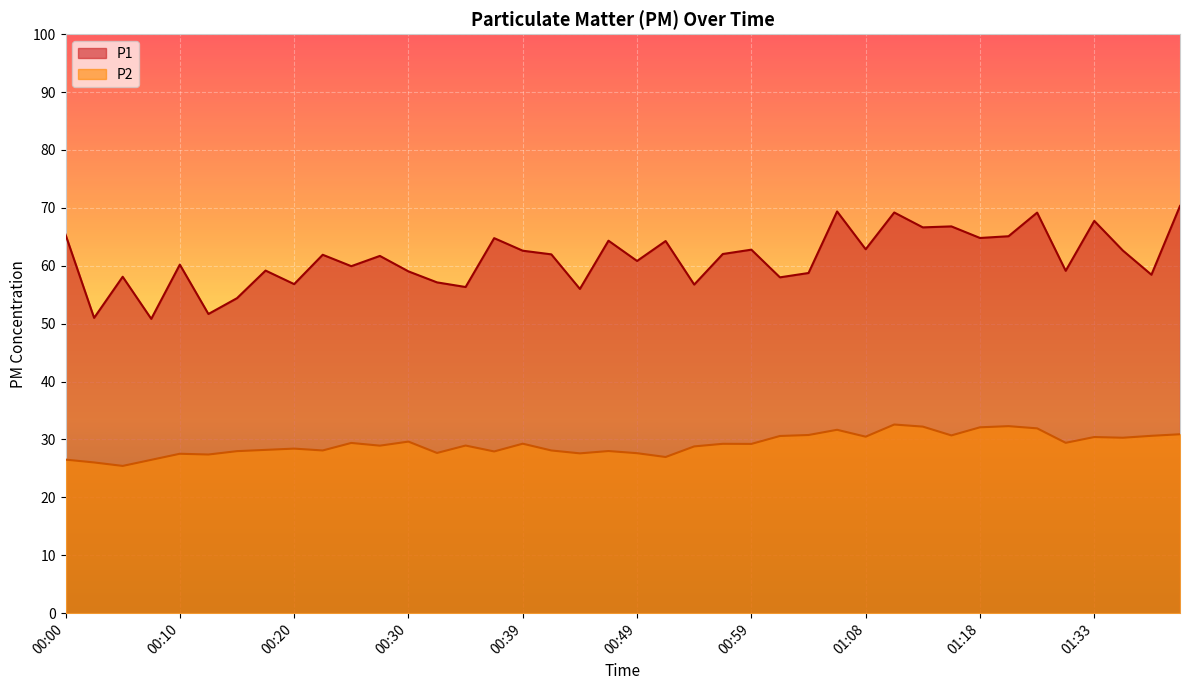

What value does the P2 series have at 01:16?

30.7